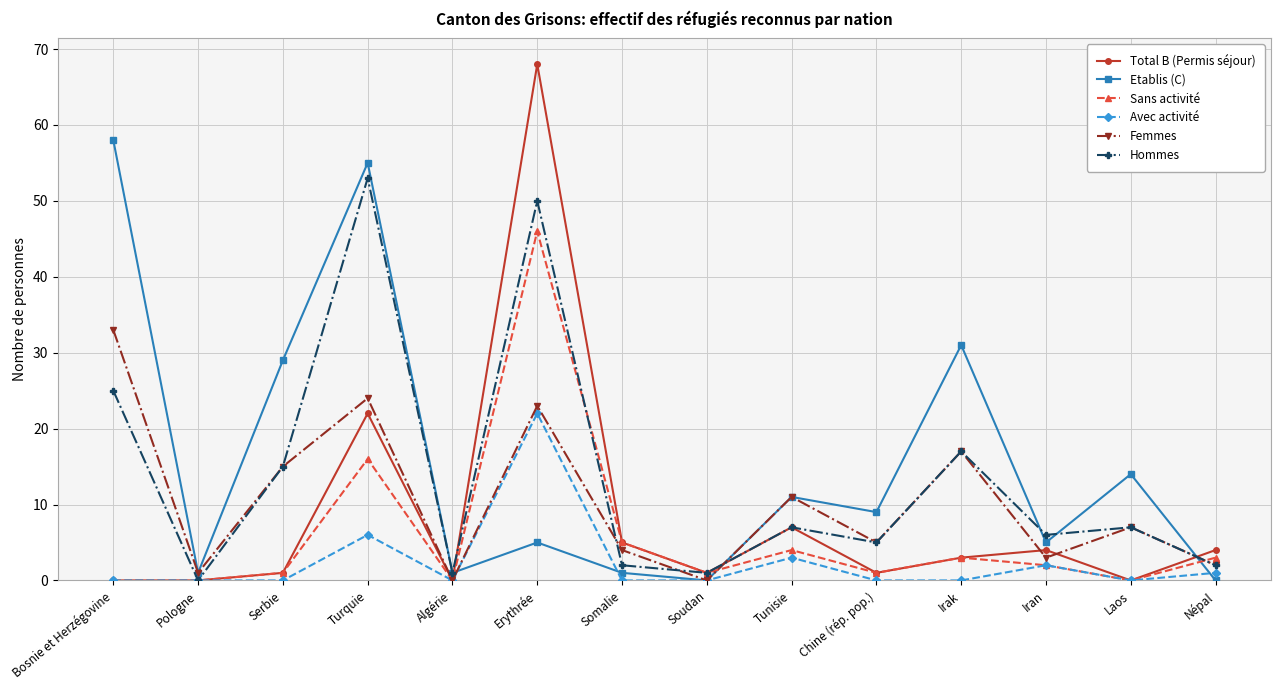

What is the label of the 5th point from the right?

Chine (rép. pop.)